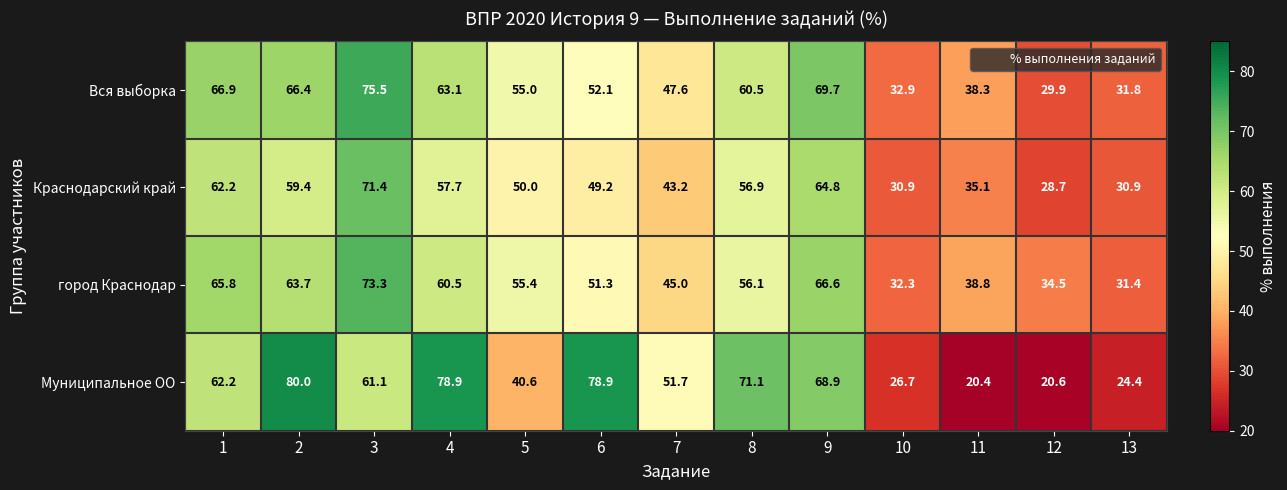

What is the minimum value shown in the chart?

20.4